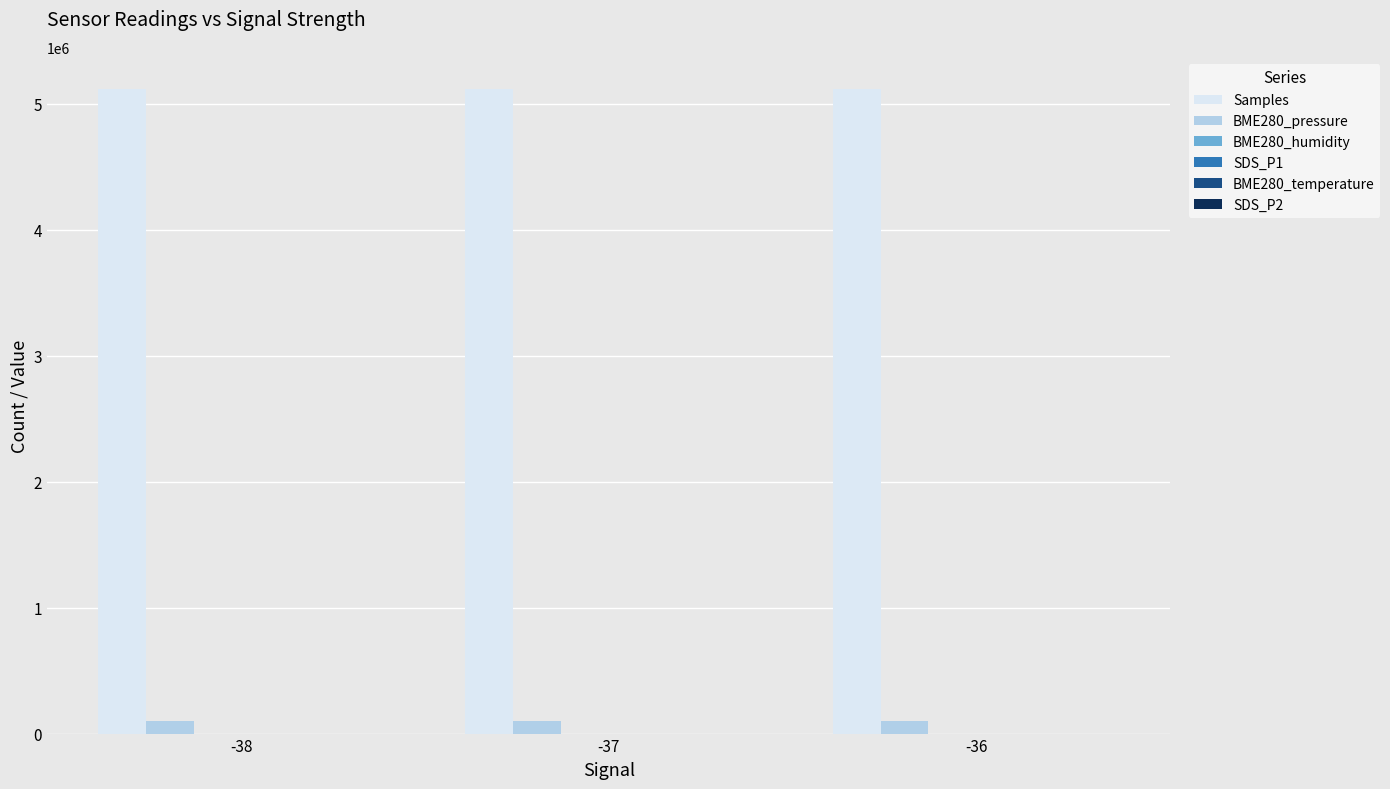

Which series has the largest total across all categories?

Samples